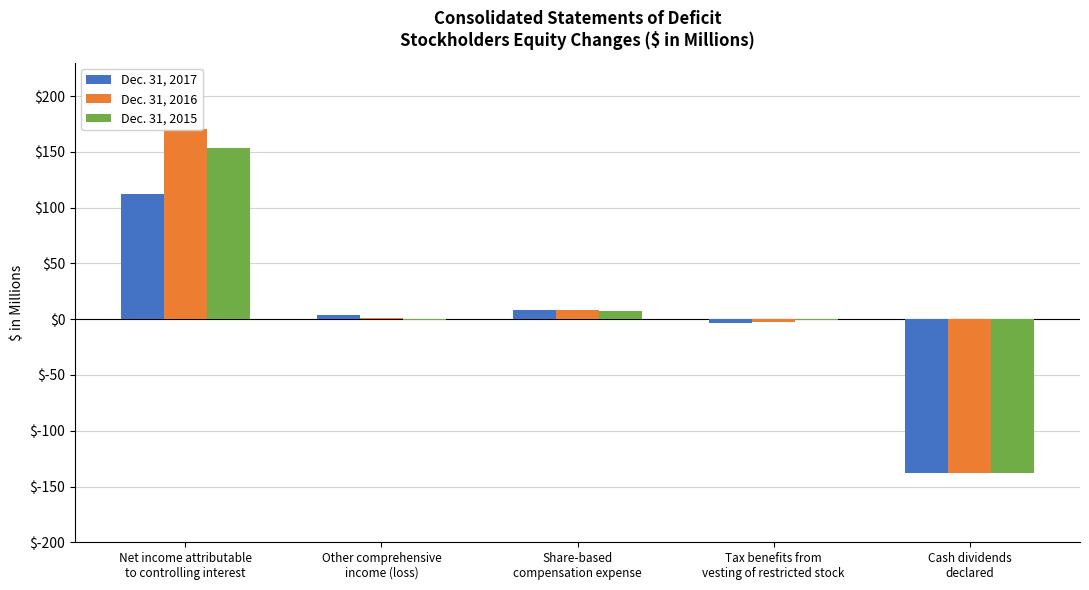

What value does the Dec. 31, 2017 series have at Cash dividends
declared?

-138.2